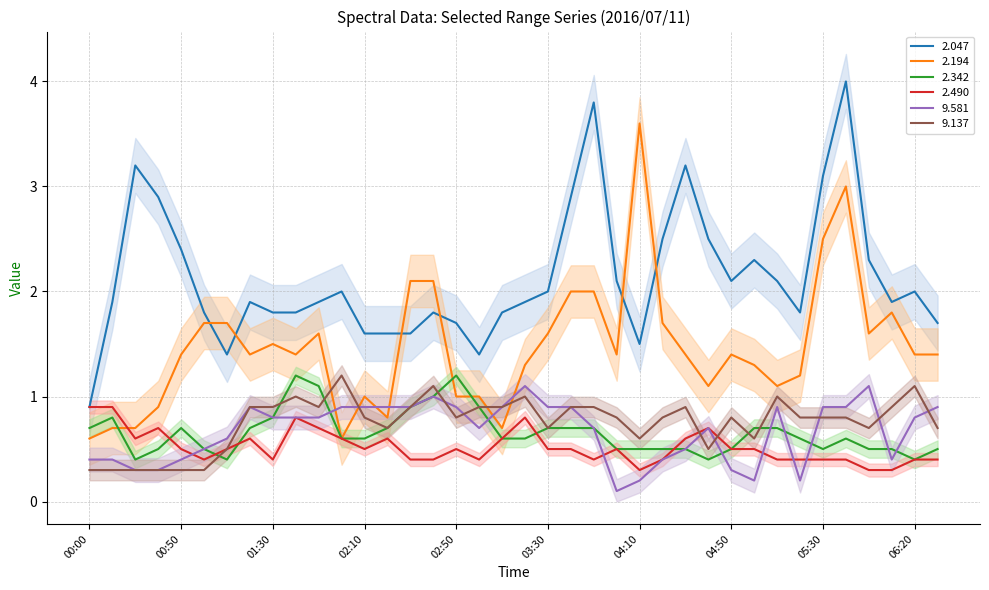

At how many categories does at least one series exceed 2?

18